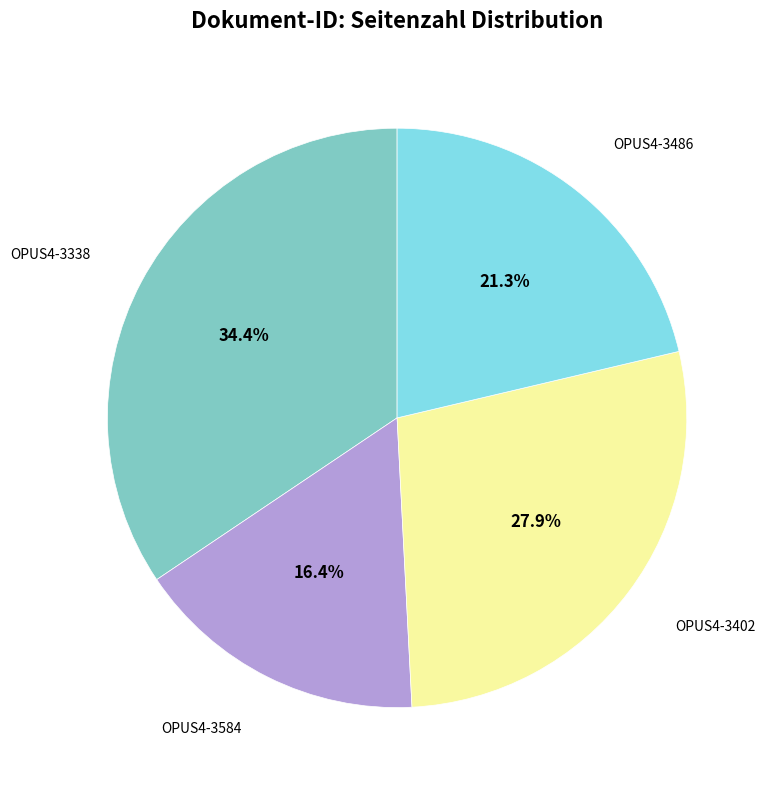

Is there any slice that represents more than half of the pie?

No